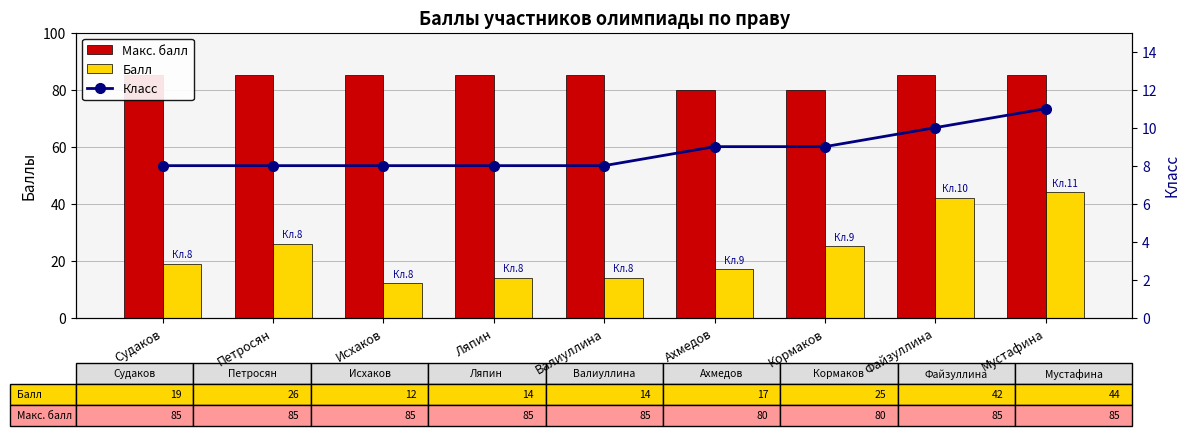

How many data points in Класс are above 8?

4